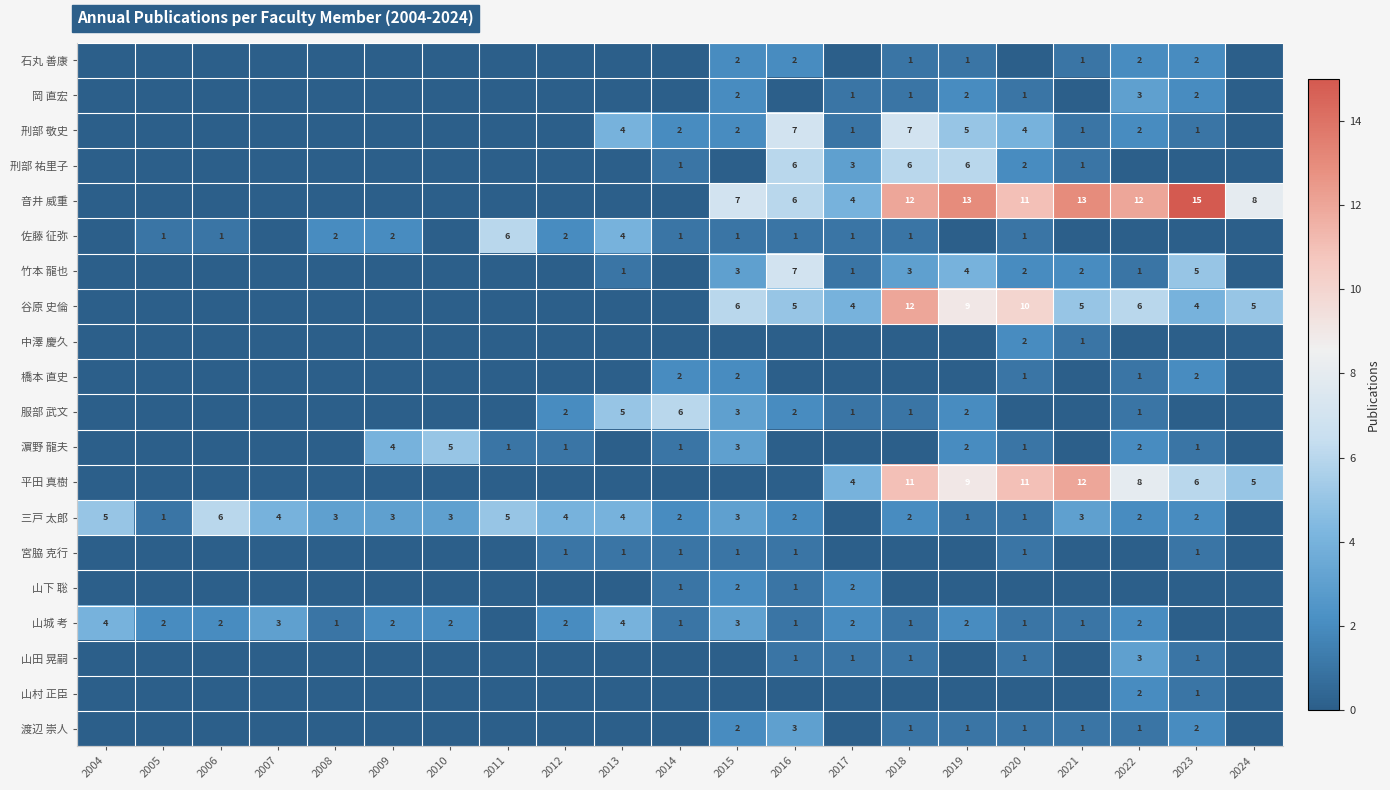

The value of 山城 考 at 2007 is 5. True or false?

False